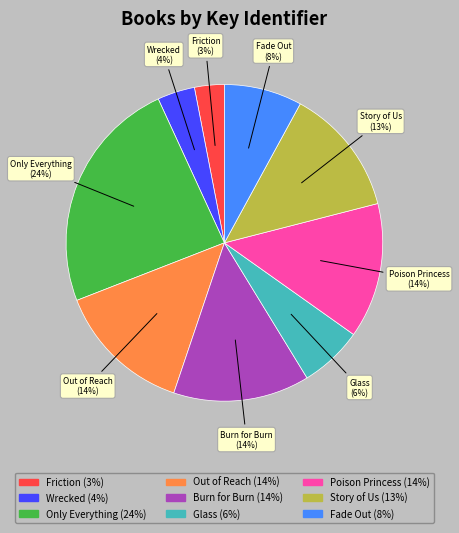

How many segments does this pie chart have?

9